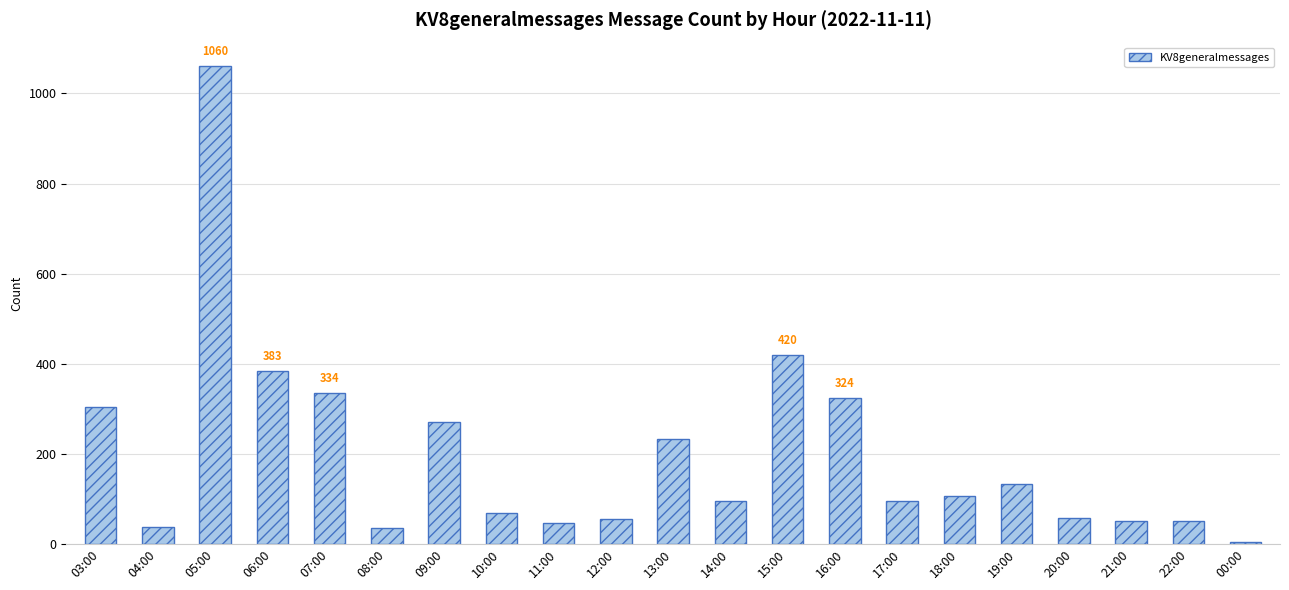

How many series are shown in this chart?

1